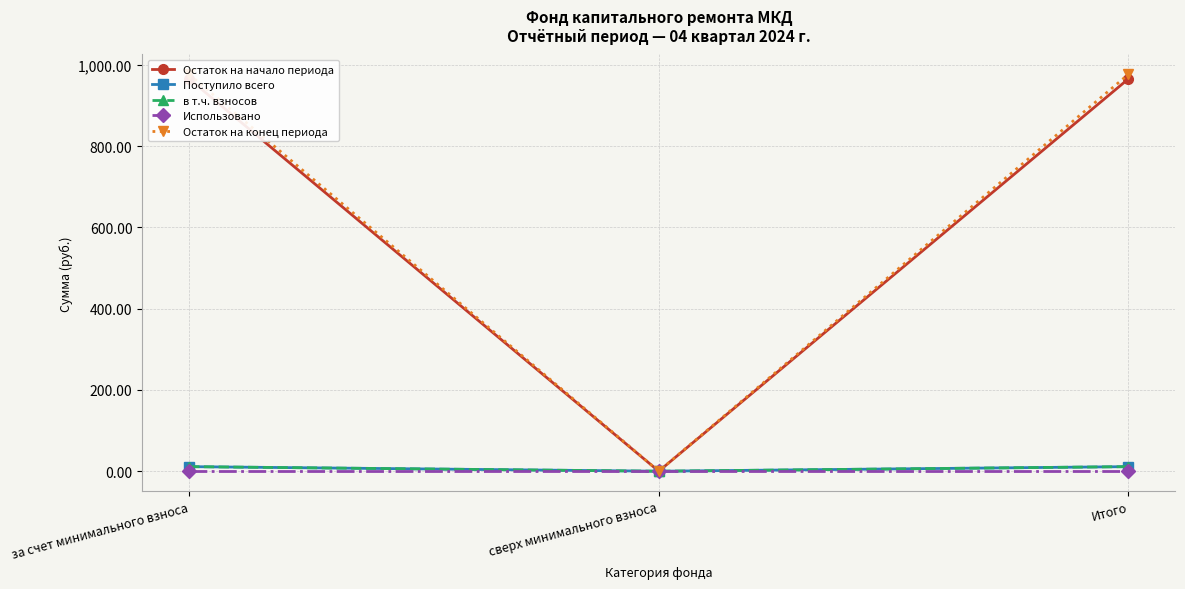

Which series changed the most between за счет минимального взноса and сверх минимального взноса?

Остаток на конец периода